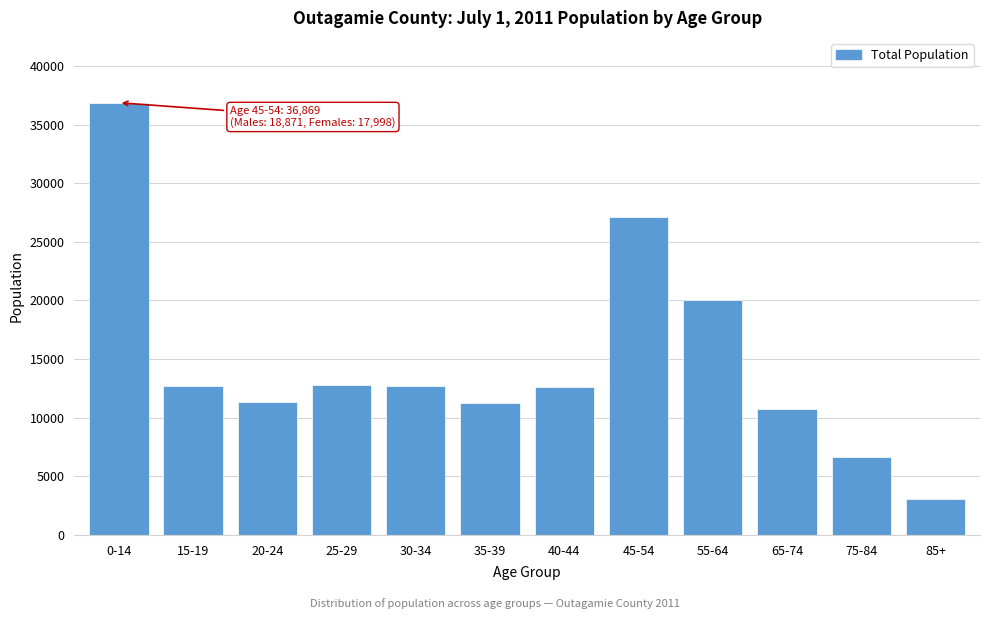

Approximately how many times larger is the value at 20-24 compared to 15-19?

0.9